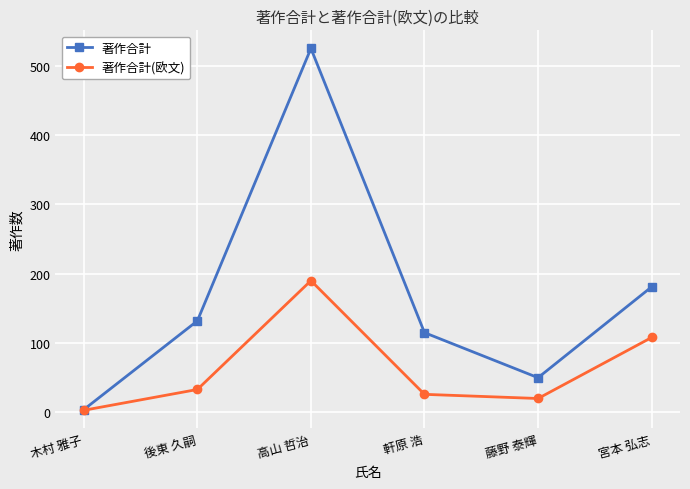

Which series has the largest range (max minus min)?

著作合計